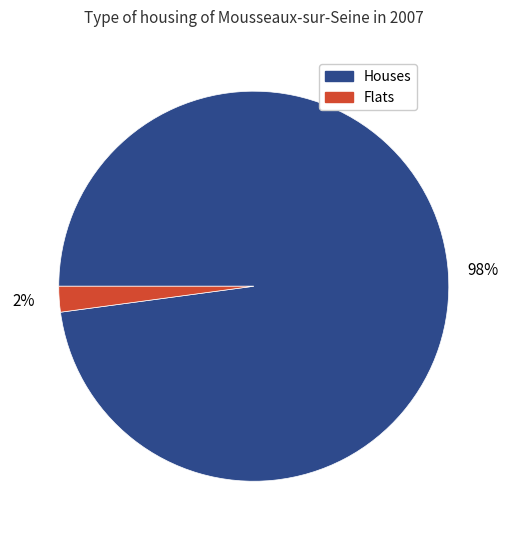

Does any single category account for the majority?

Yes